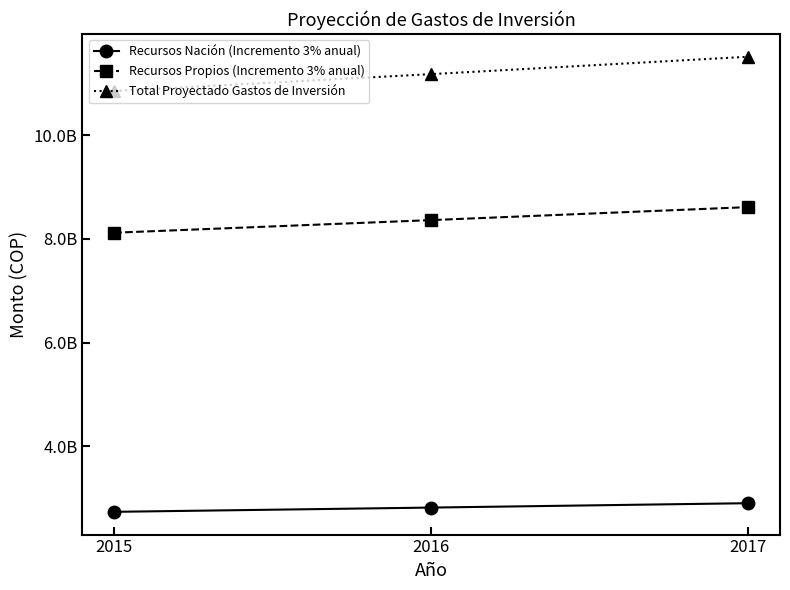

Is this an area chart (filled region under the line)?

No